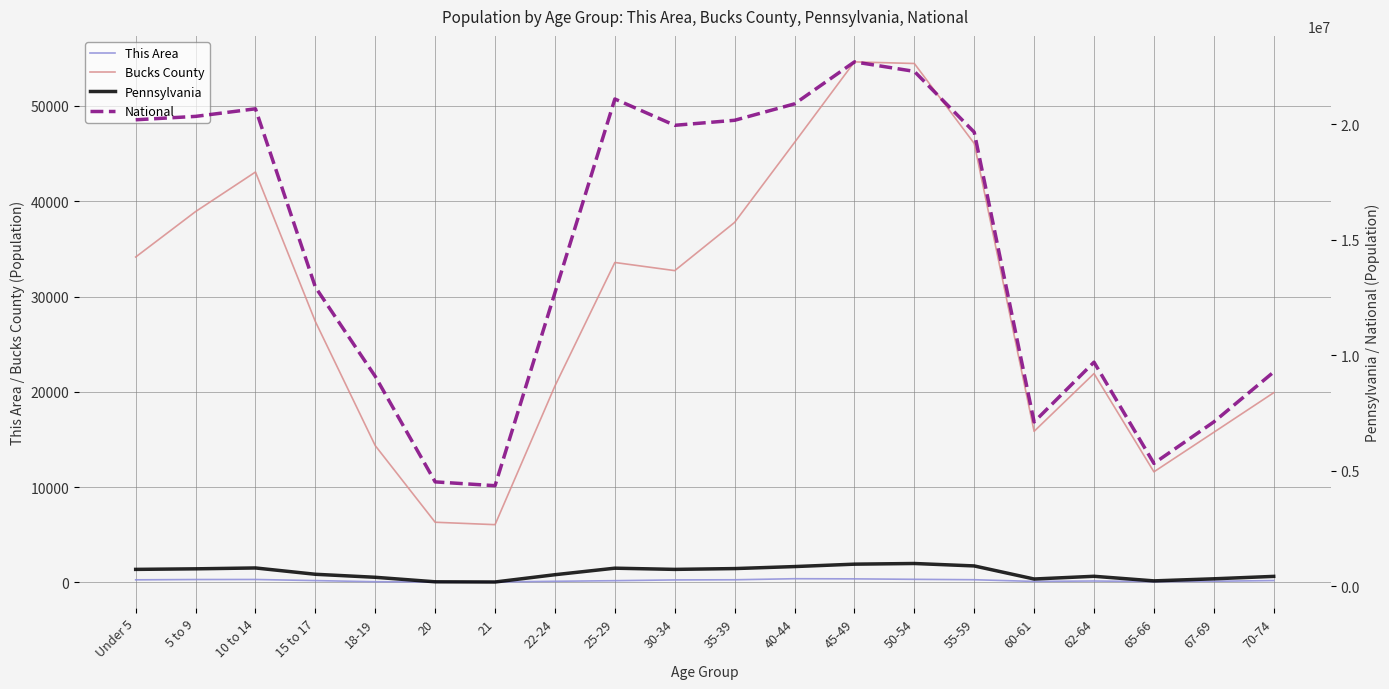

Count the number of categories in the chart.

20